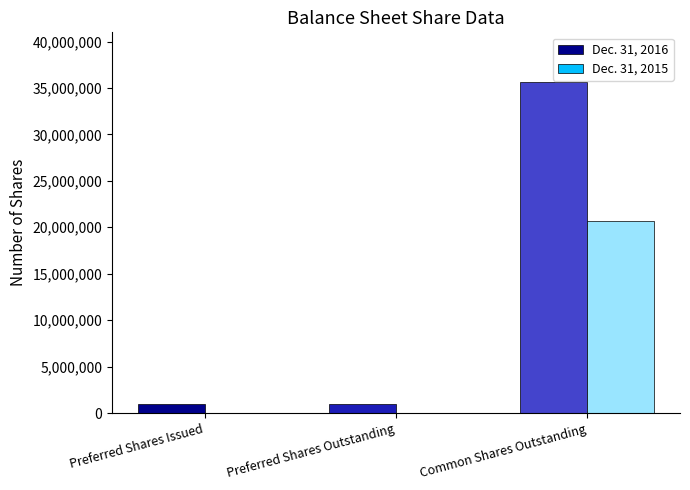

Which series has the largest total across all categories?

Dec. 31, 2016